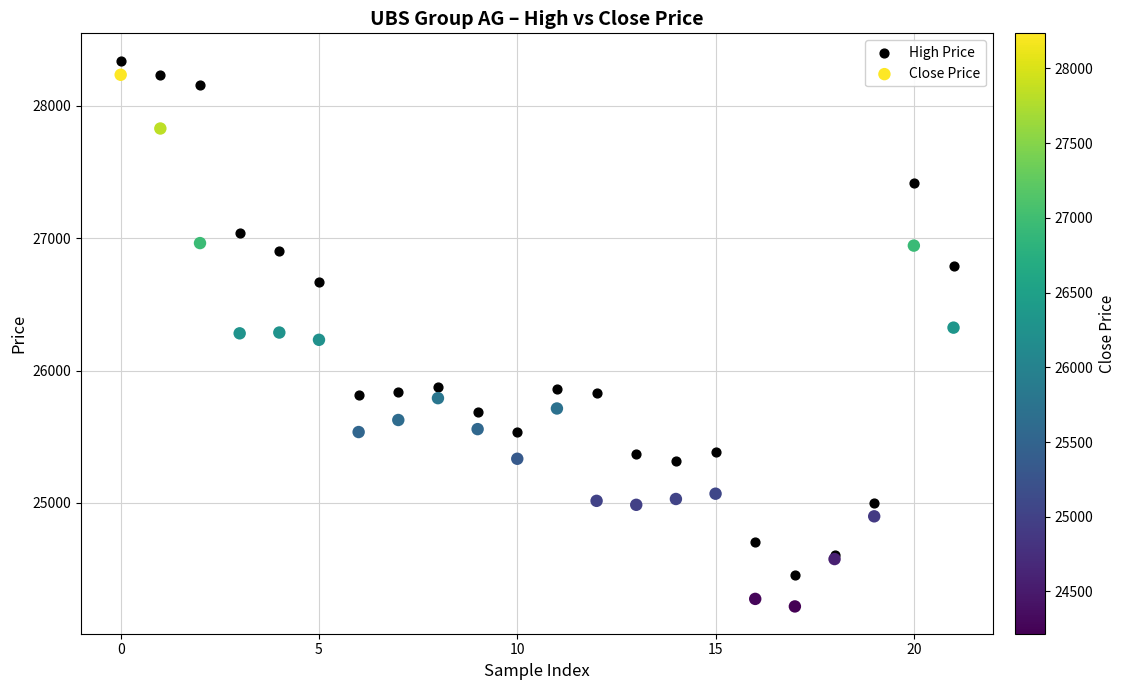

Which series contains the lowest Y value?

Close Price